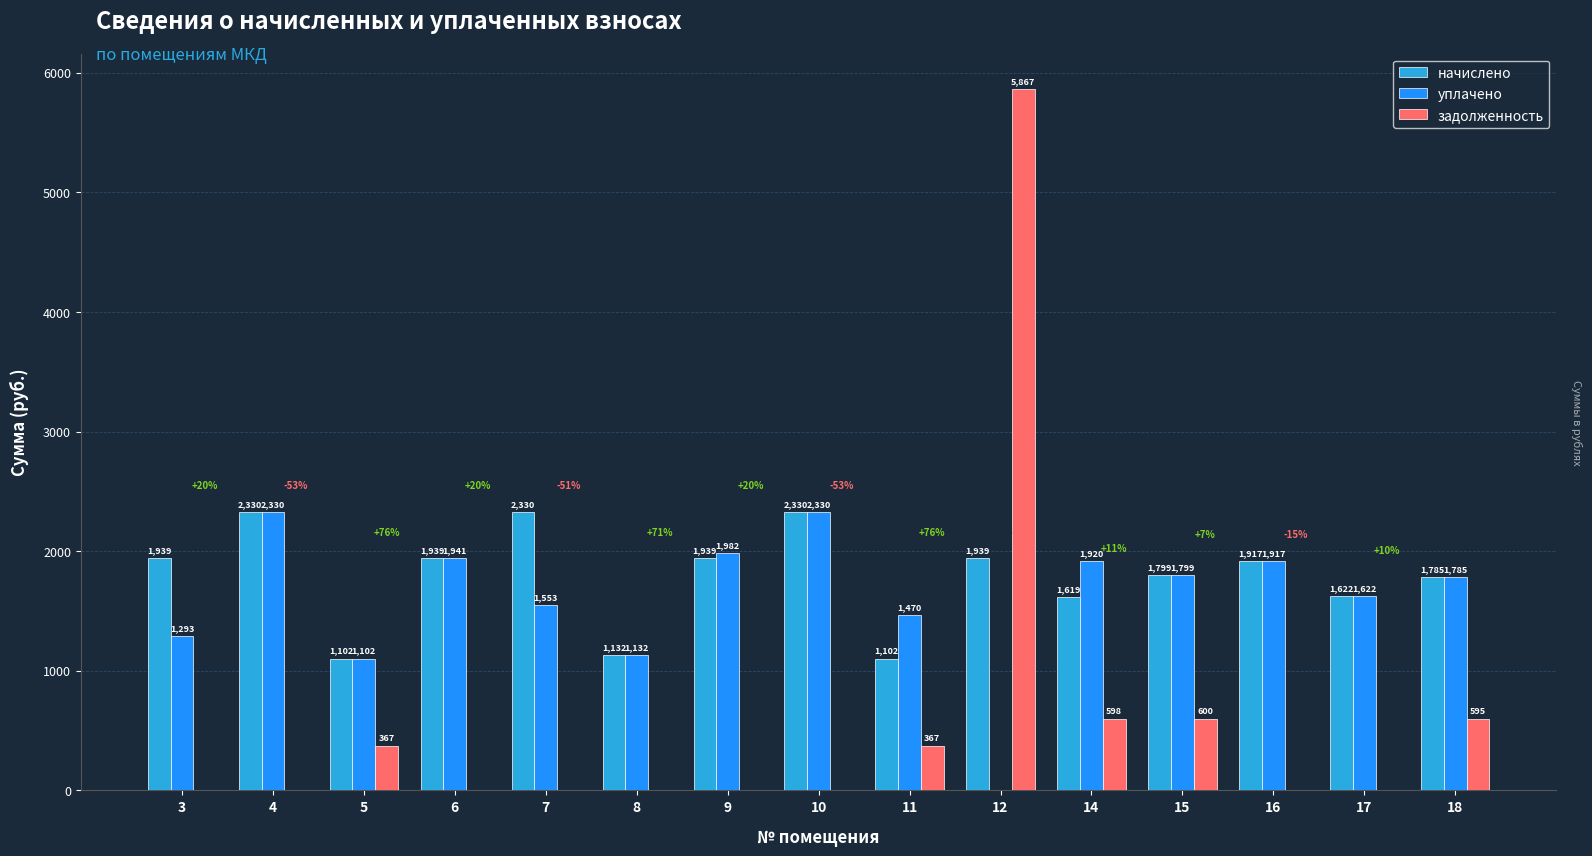

What is the maximum value for уплачено?

2330.2